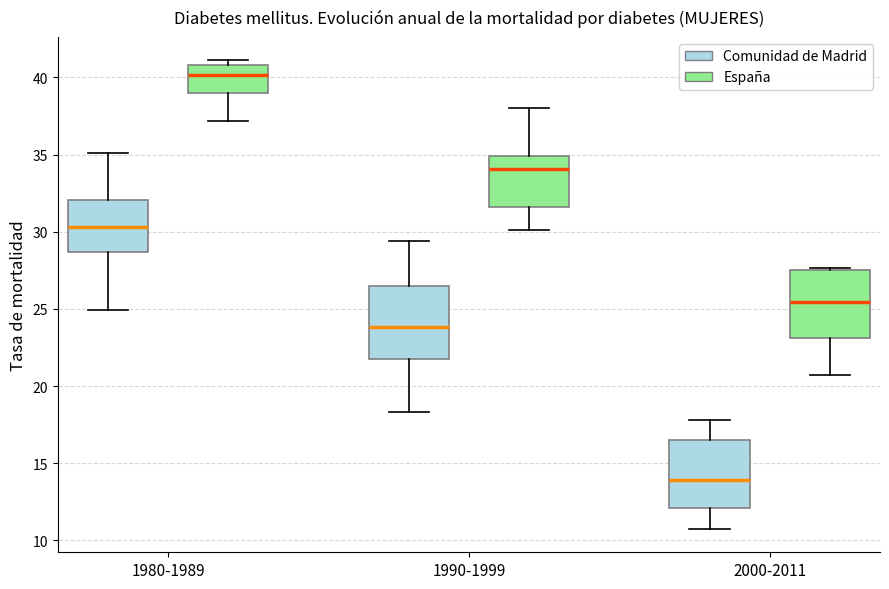

Where does the median line of the box for 1990-1999 (España) sit on the y-axis? The values are not printed on the chart, so give them approximately, as read against the axis.

34.0